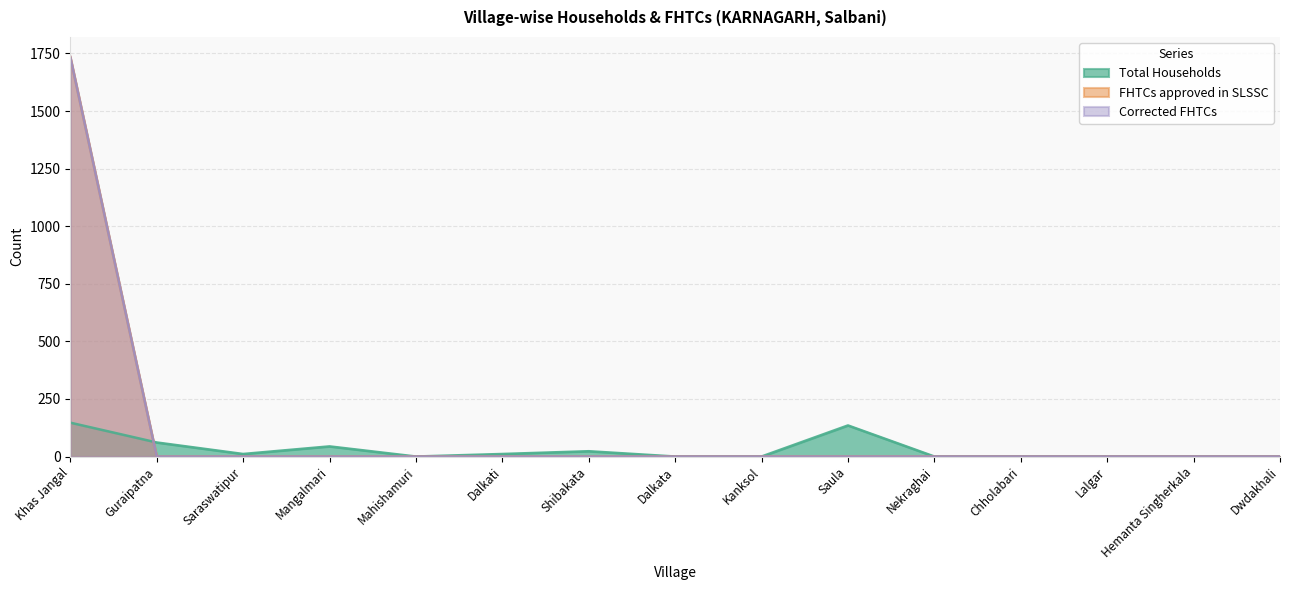

How many times do Total Households and FHTCs approved in SLSSC cross each other?

1